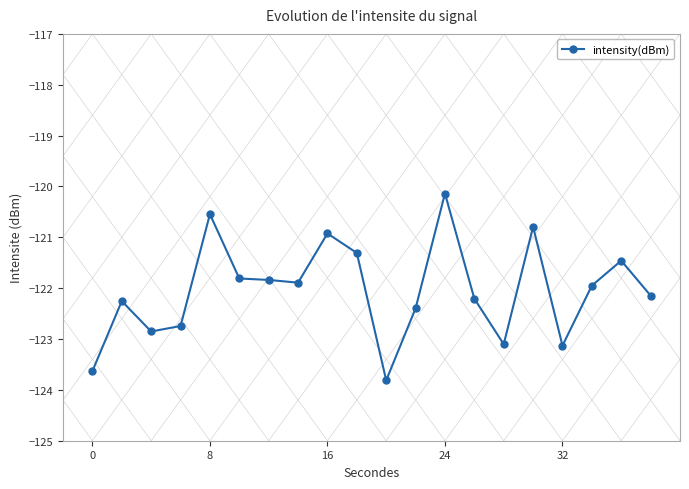

What is the difference between the maximum and minimum values?

3.7